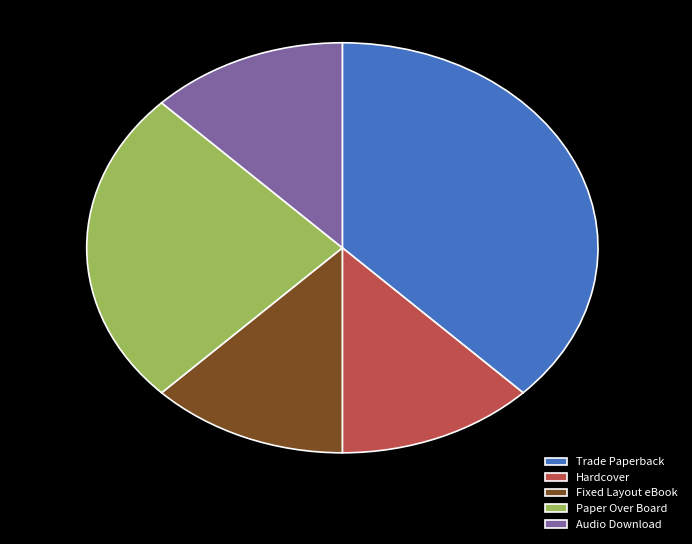

To the nearest percent, what percentage of the pie is Hardcover?

12%